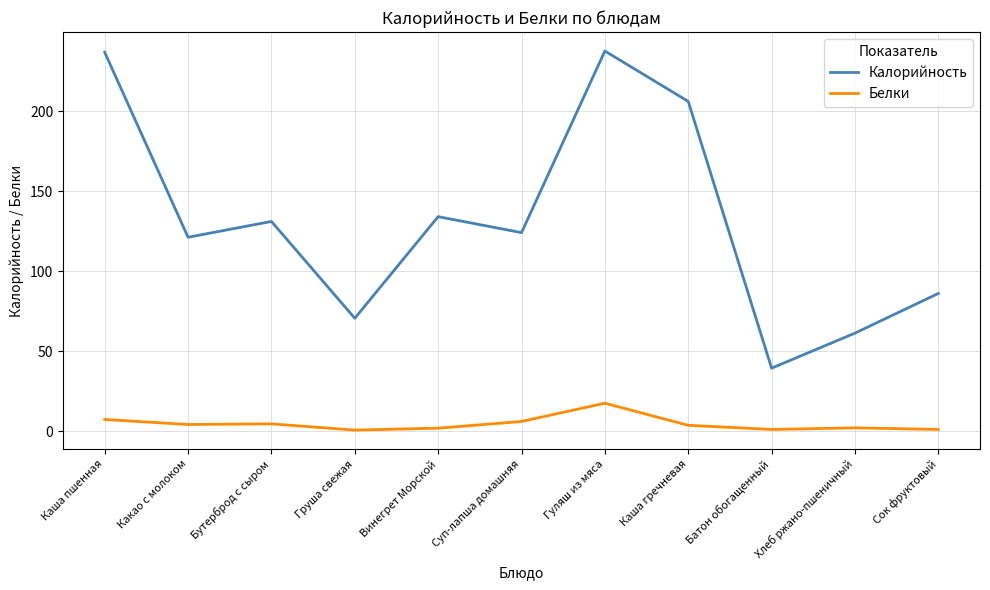

Is it true that Калорийность equals 25.2 at Суп-лапша домашняя?

False